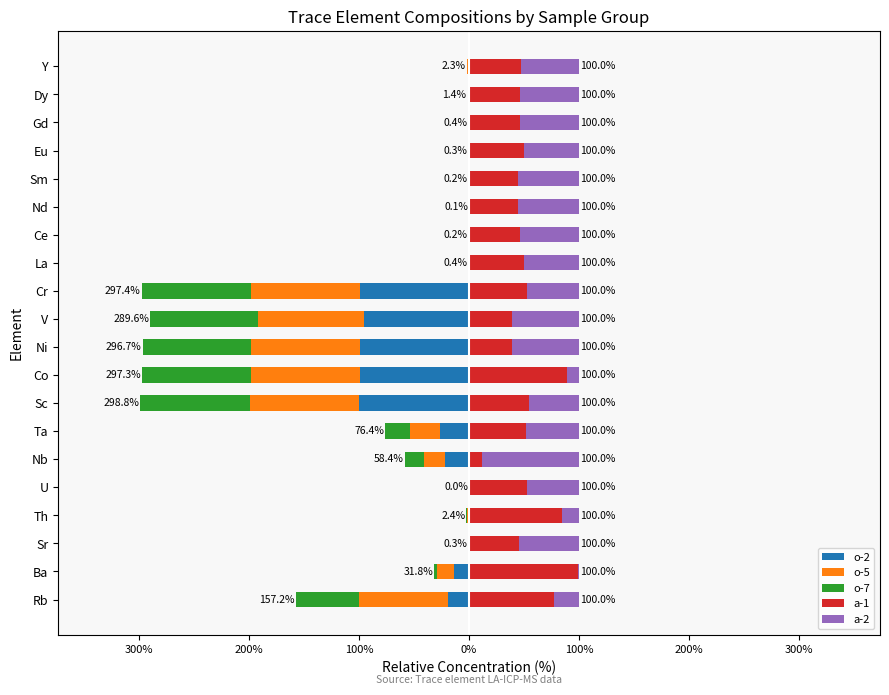

What is the total value across all series at 100%?

97.6